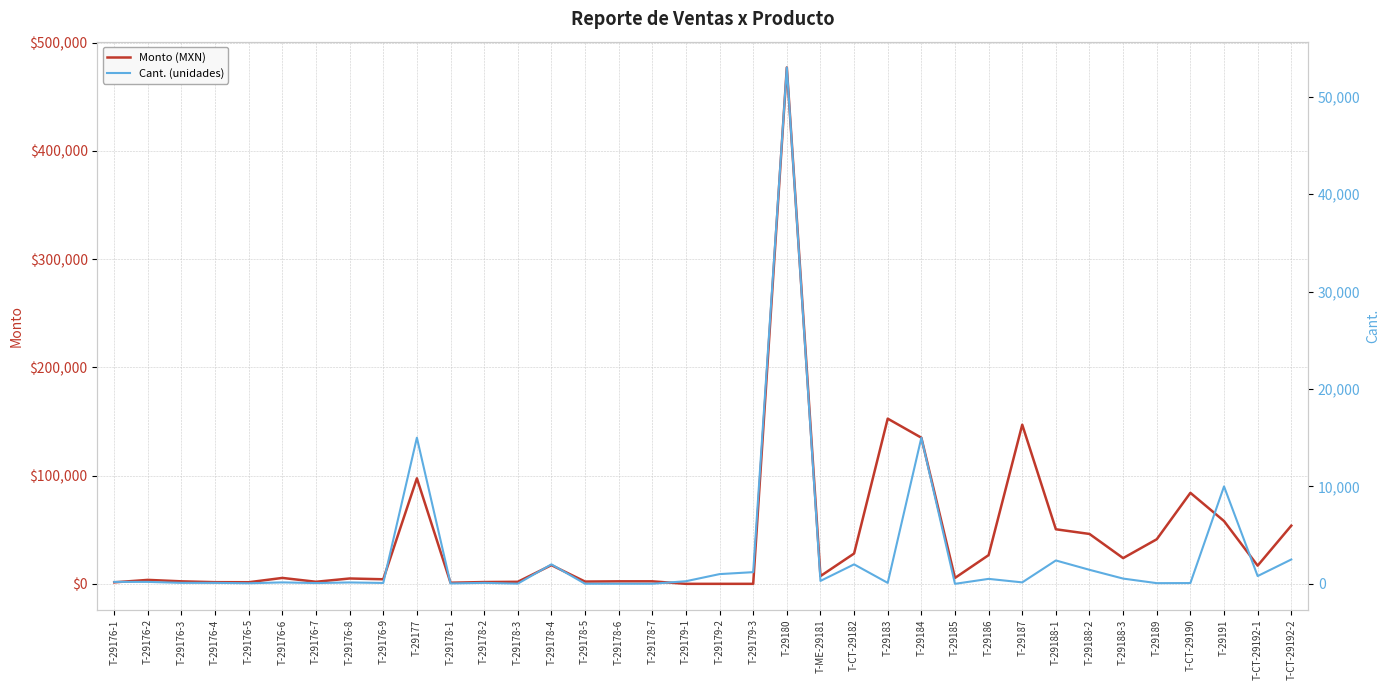

What are all the series names shown in the legend?

Monto (MXN), Cant. (unidades)